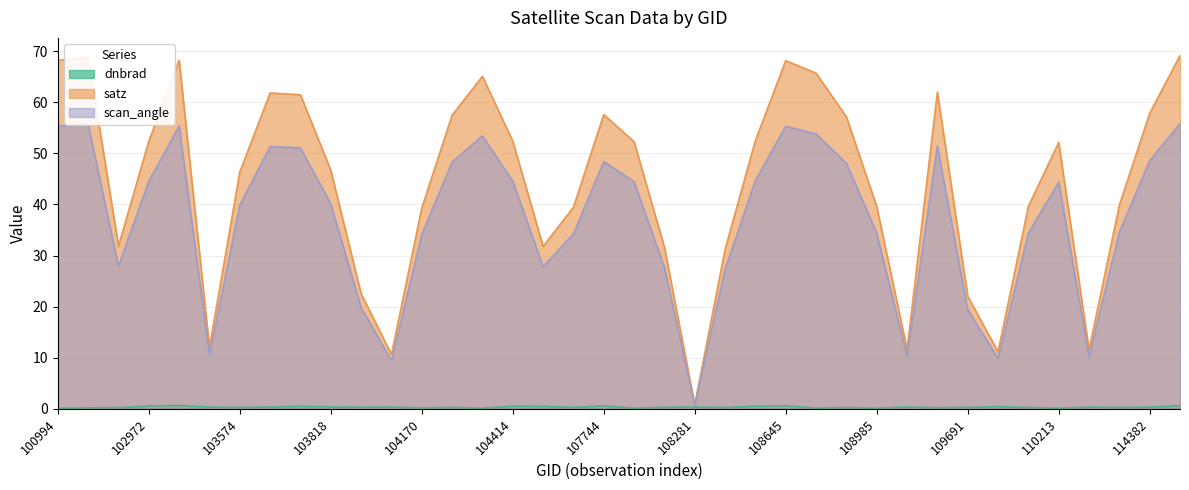

Rank the series at 109157 from lowest to highest value.

dnbrad, scan_angle, satz